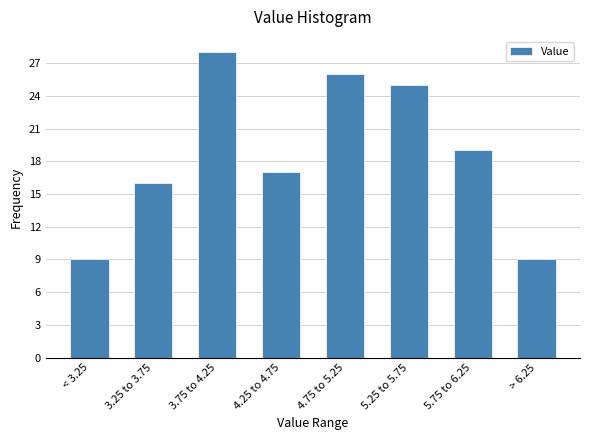

Reading right to left, what are all the values shown in this chart?

9	19	25	26	17	28	16	9